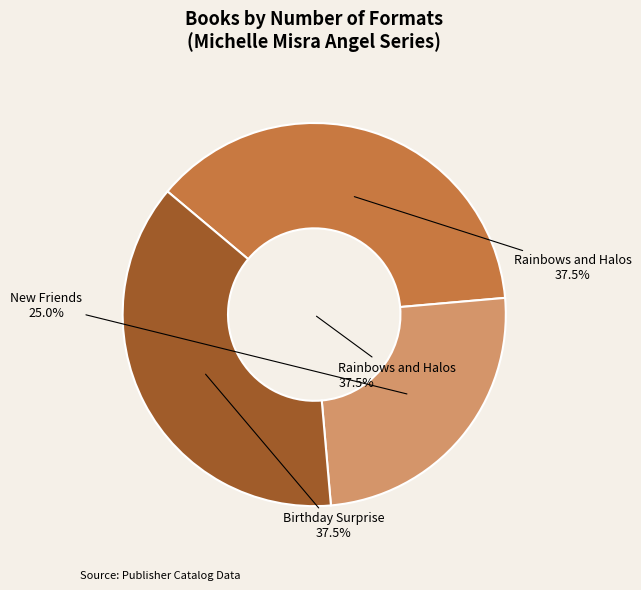

To the nearest percent, what is the difference between the largest and smallest slice percentages?

12%